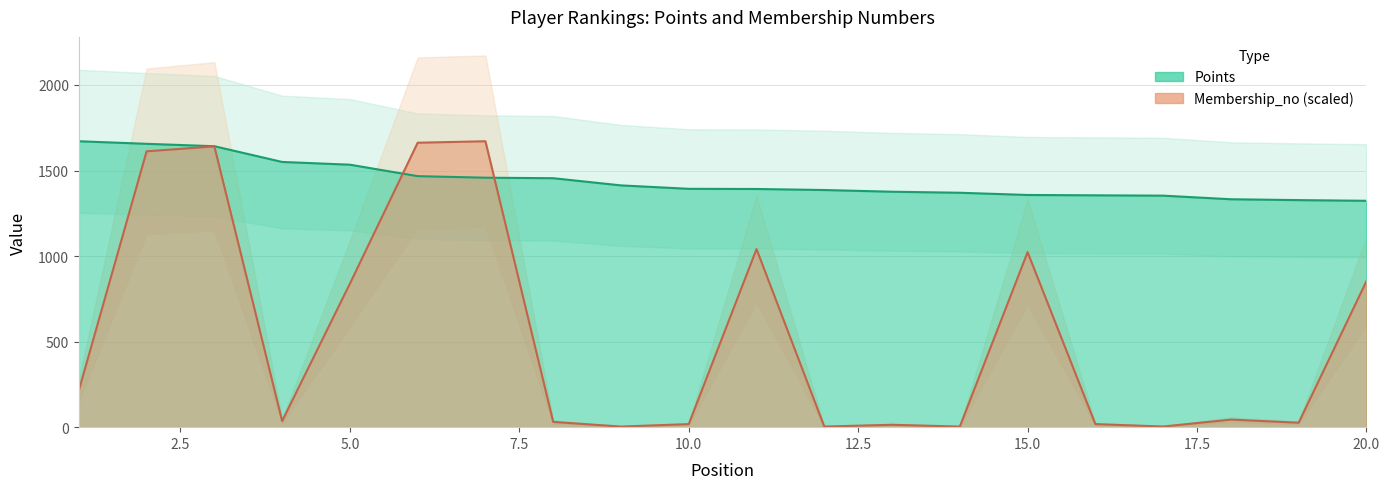

Which series ends up on top after the final intersection of Membership_no and Points?

Points